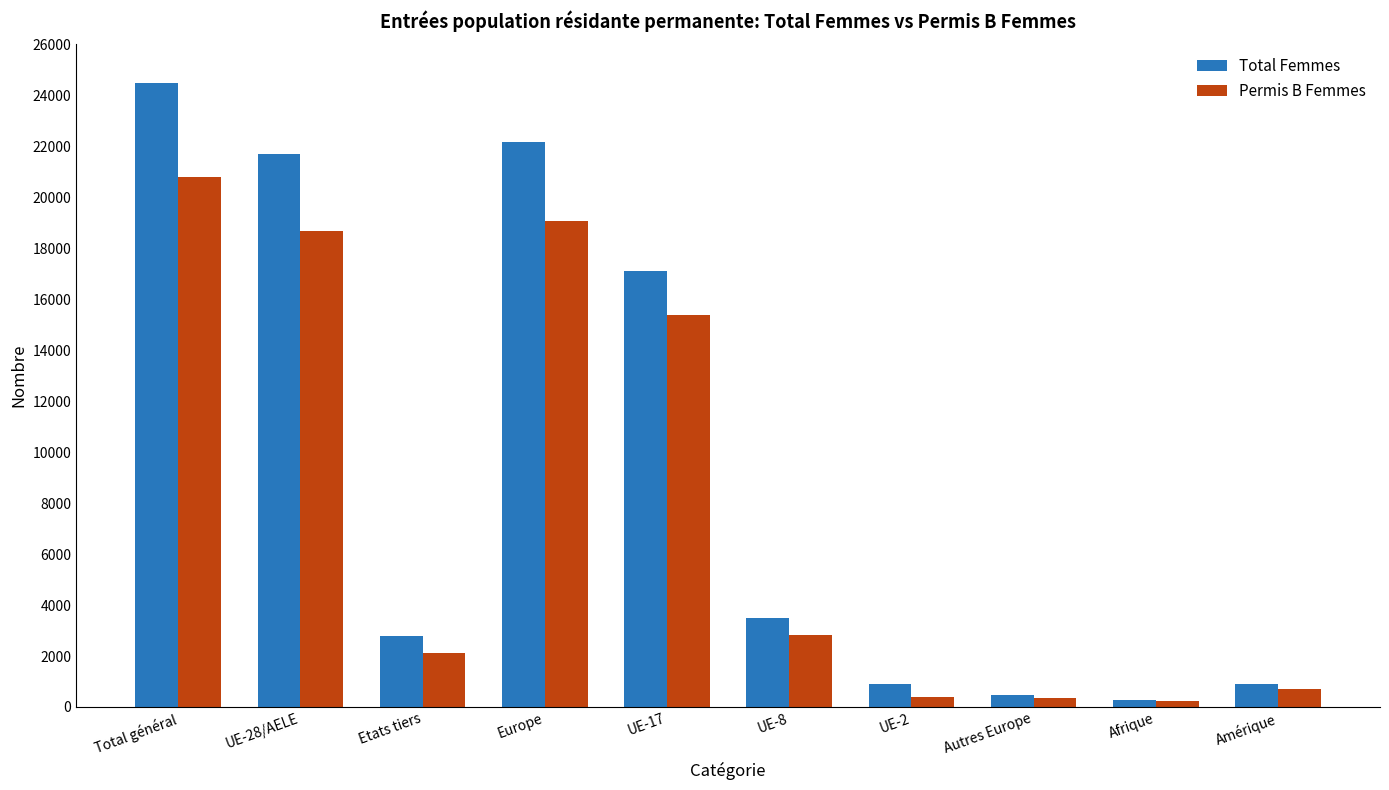

What are all the series names shown in the legend?

Total Femmes, Permis B Femmes